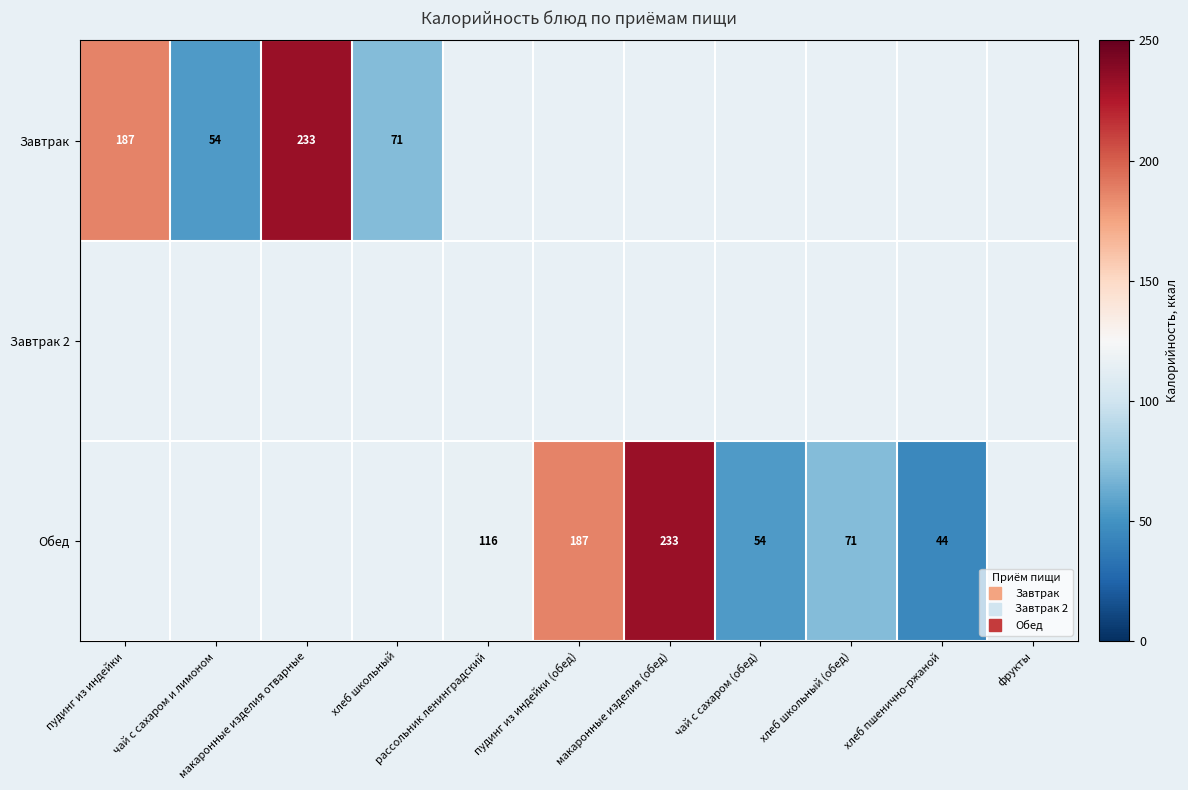

Rank the series at чай с сахаром (обед) from lowest to highest value.

Завтрак, Завтрак 2, Обед